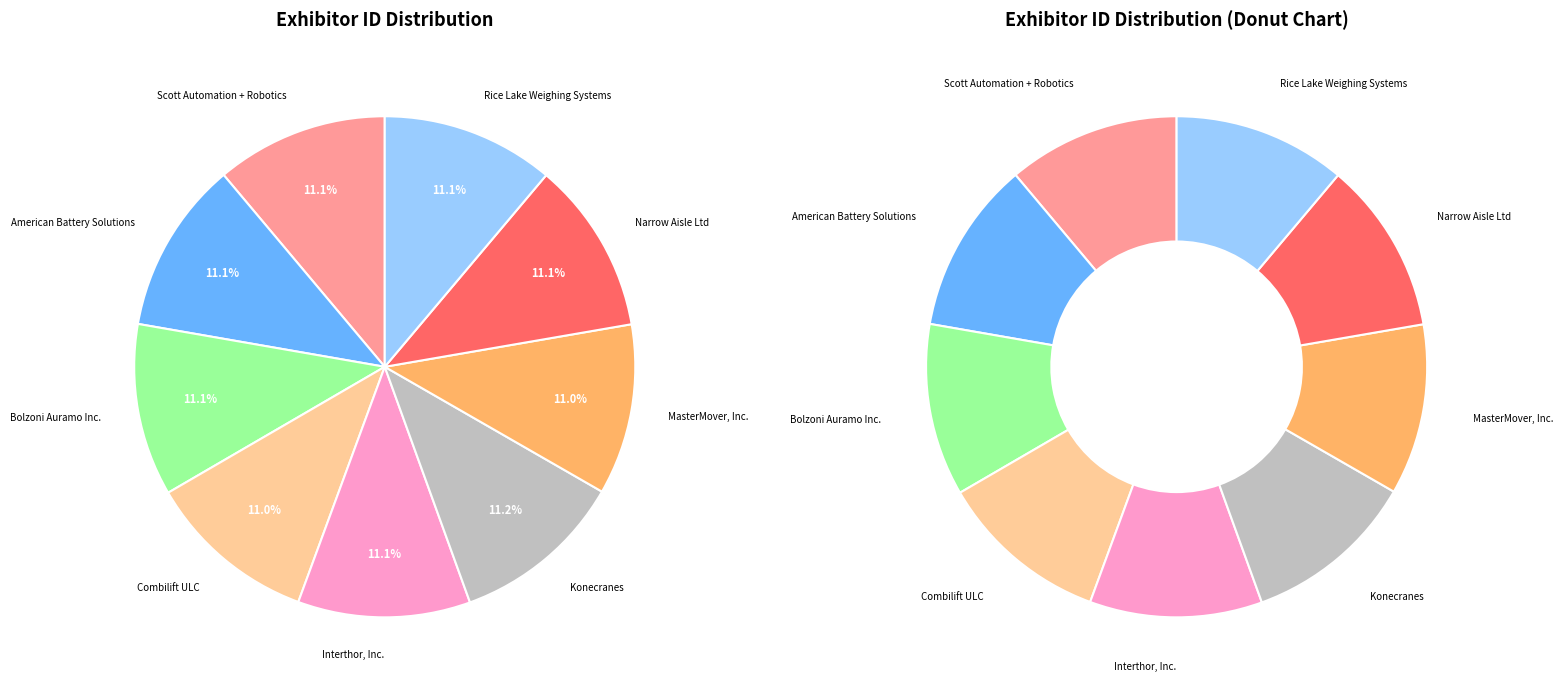

What is the total percentage of Scott Automation + Robotics and MasterMover, Inc.?

22.1%